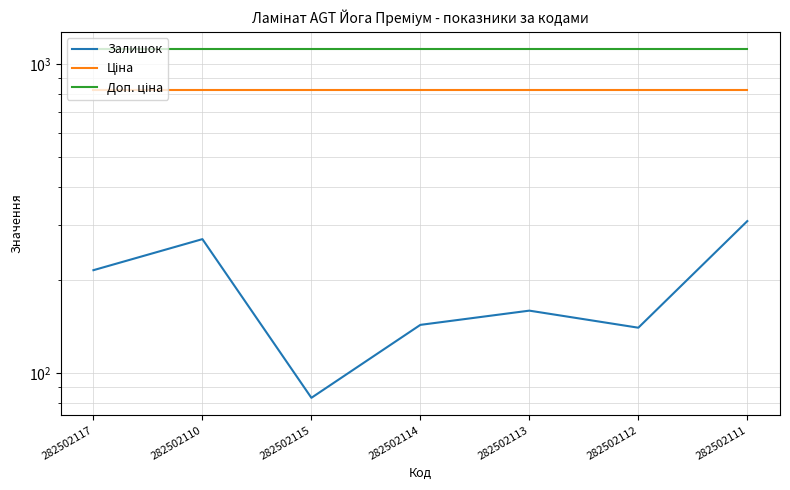

What is the value of the Доп. ціна point at the 7th from the left?

1116.5